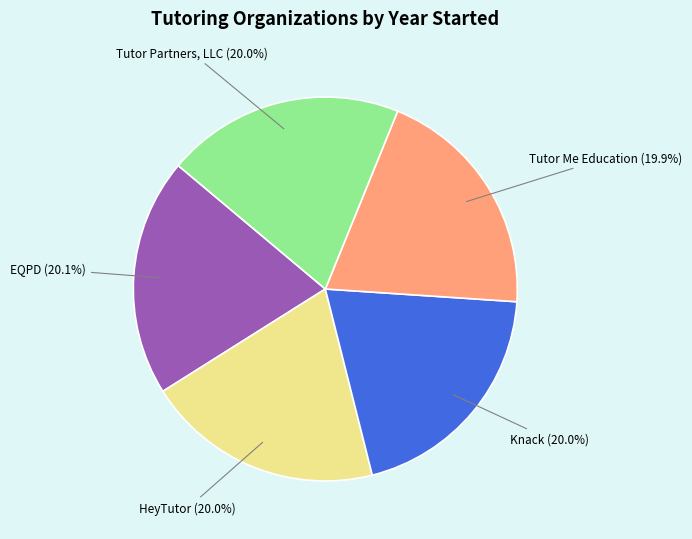

Is there a majority slice in this chart?

No